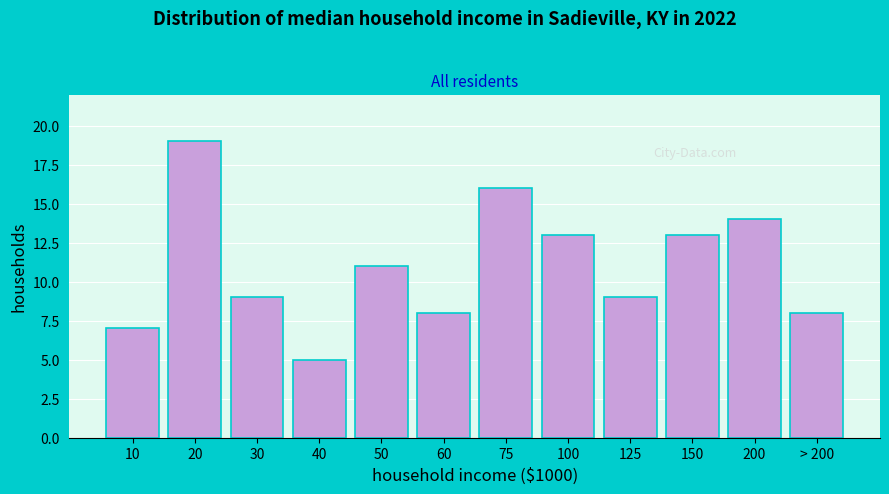

Reading left to right, what are all the values shown in this chart?

7	19	9	5	11	8	16	13	9	13	14	8